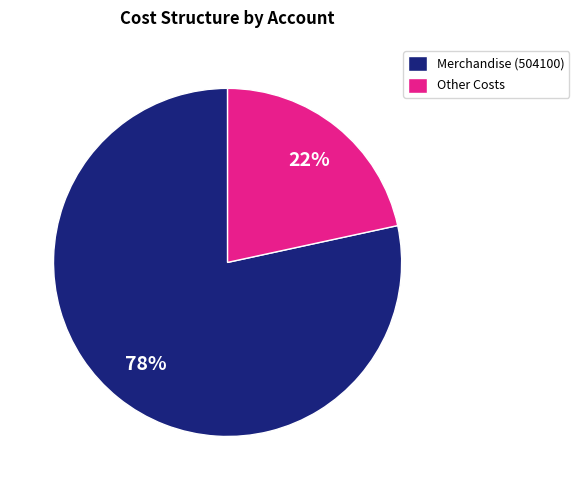

To the nearest percent, what is the combined percentage of Other Costs and Merchandise (504100)?

100%